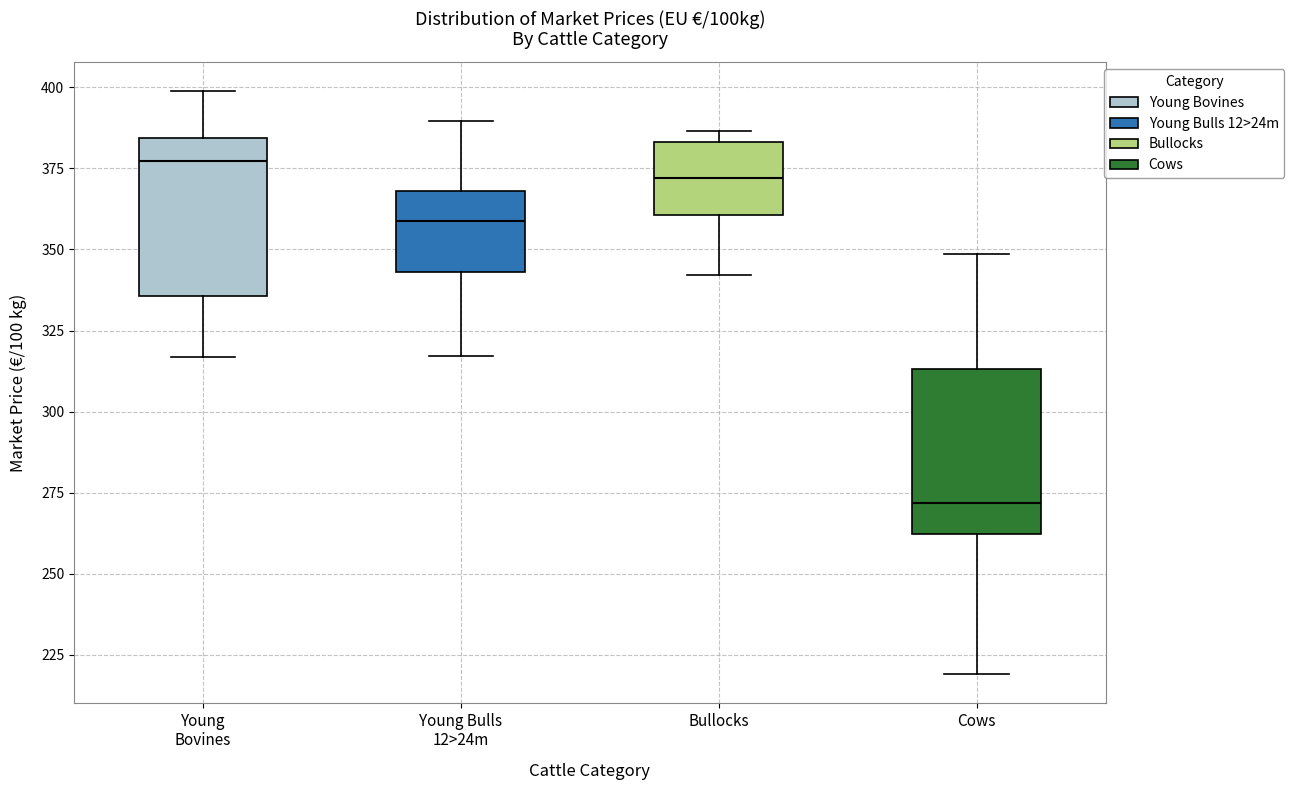

Reading left to right, transcribe this box plot: for each box, give where its median line is, the range the box spans, and where its two whiskers end, as read against the y-axis. The values are not printed on the chart, so give them approximately, as read against the axis.

Young Bovines: median 375, box 335 to 385, whiskers 315 to 400
Young Bulls 12>24m: median 360, box 345 to 370, whiskers 315 to 390
Bullocks: median 370, box 360 to 385, whiskers 340 to 385 (just above the box's upper edge)
Cows: median 270, box 260 to 315, whiskers 220 to 350